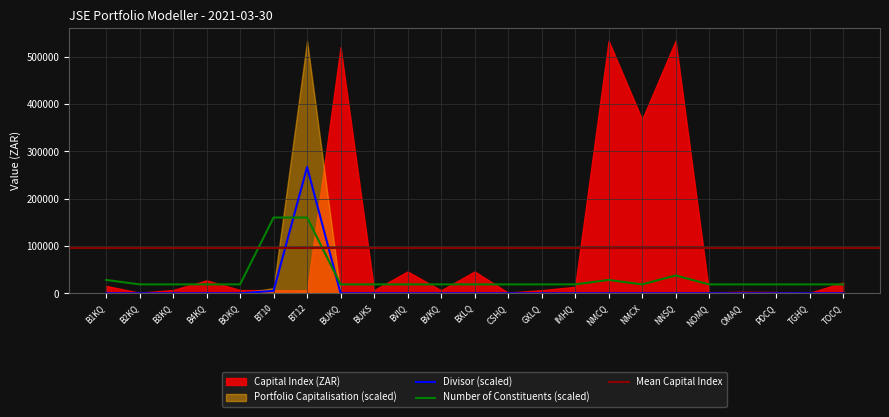

Which series has the widest spread of values?

Portfolio Capitalisation